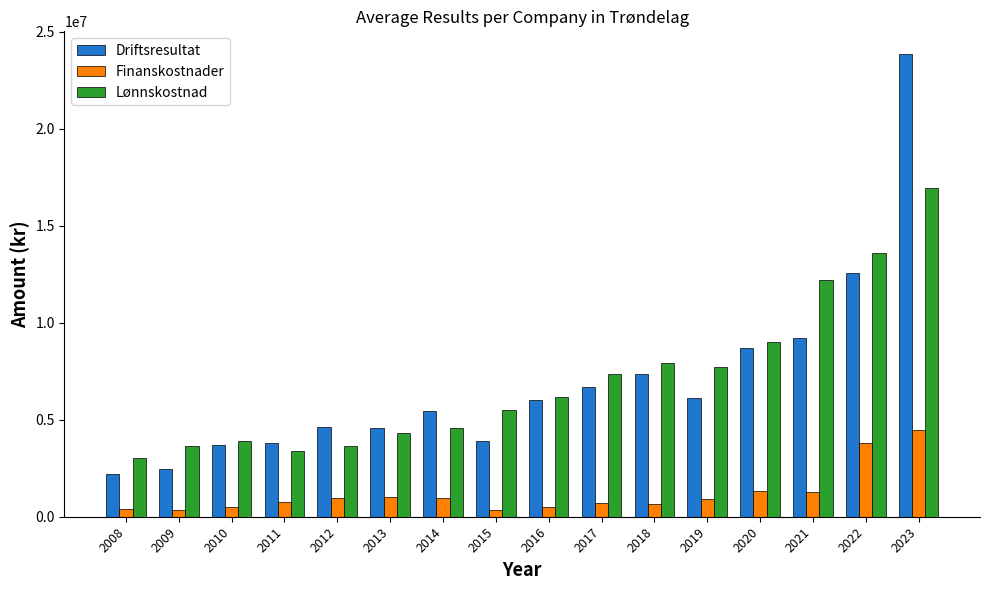

How many data points in Finanskostnader are less than 898215?

8